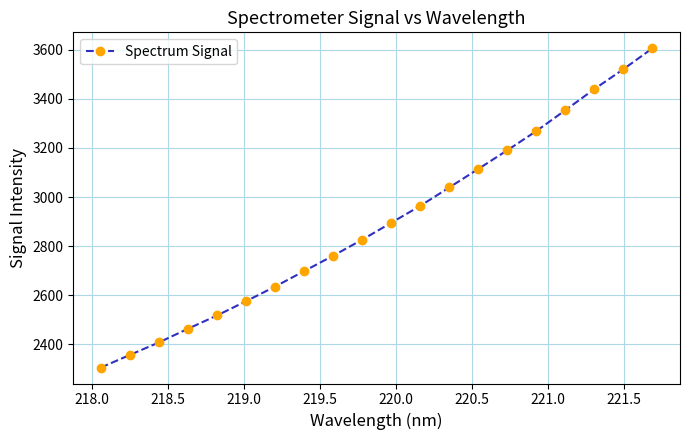

What is the value of the 18th point from the left?

3440.0